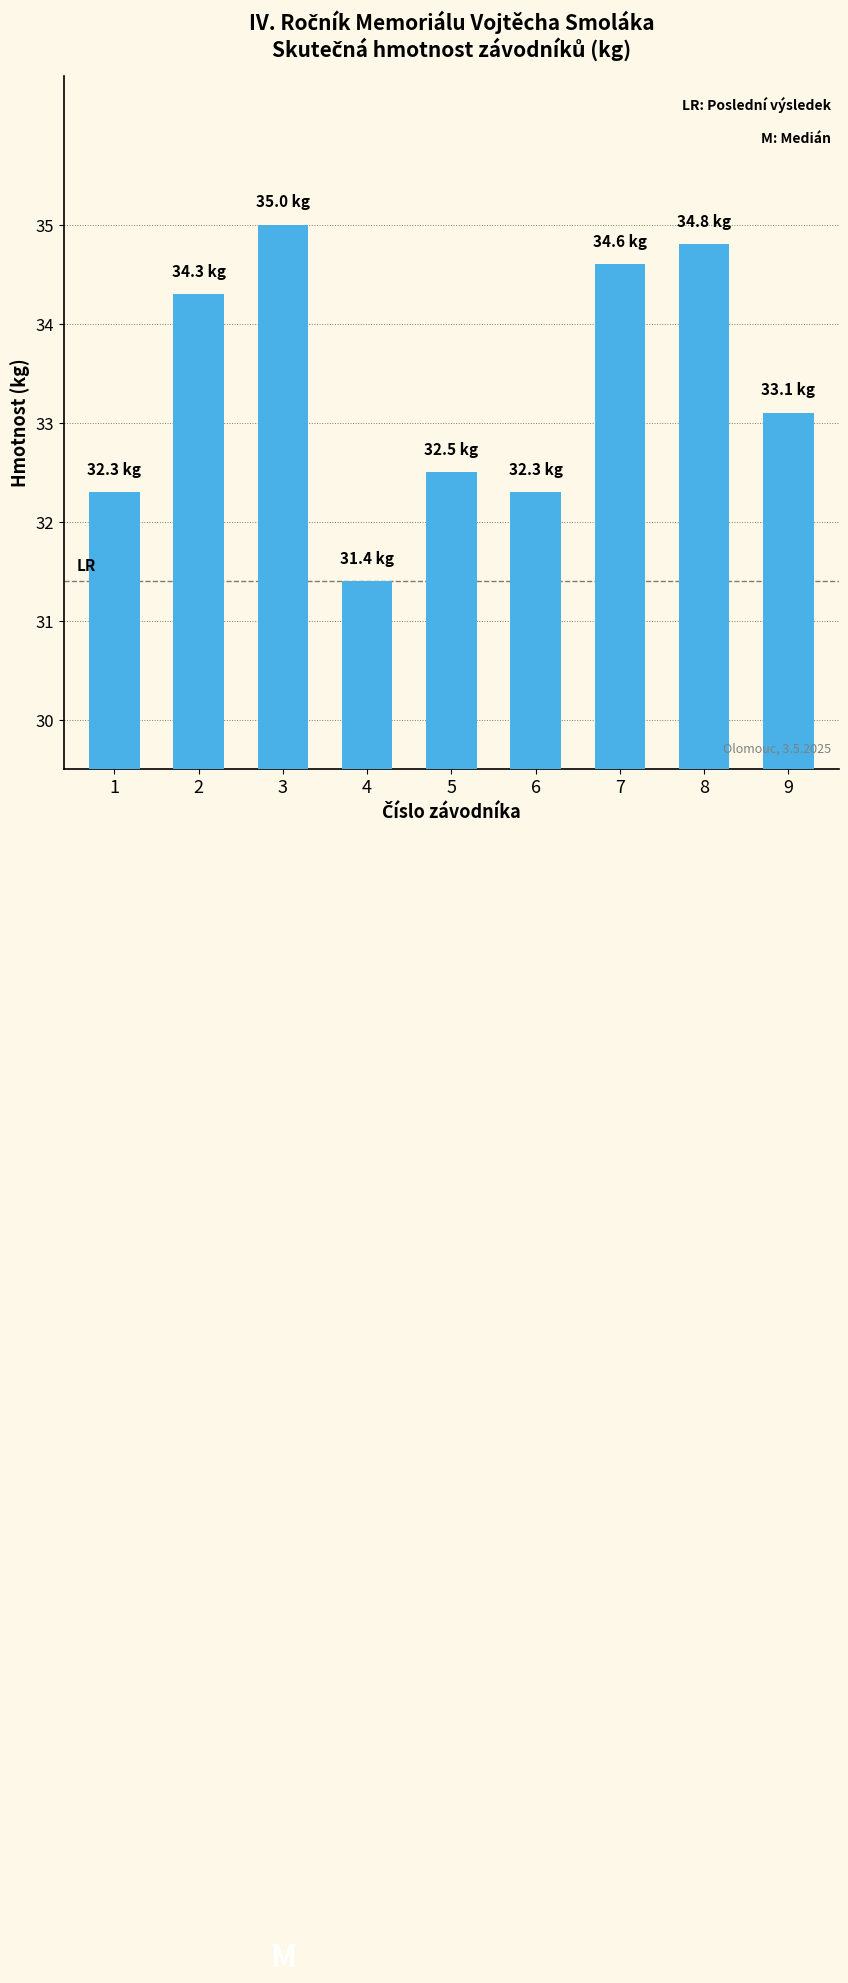

What value does the data have at 7?

34.6